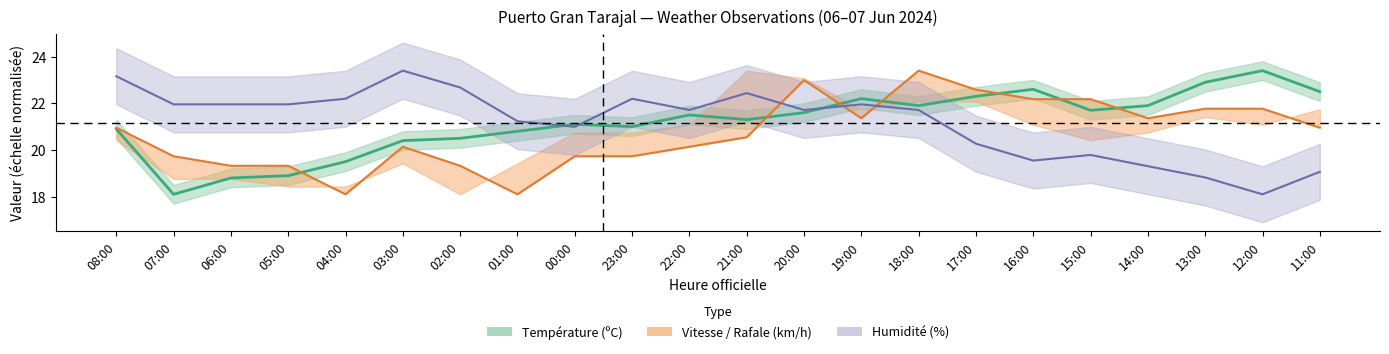

In Vitesse du vent (km/h), how many points are lower than both neighbors (excluding endpoints)?

4